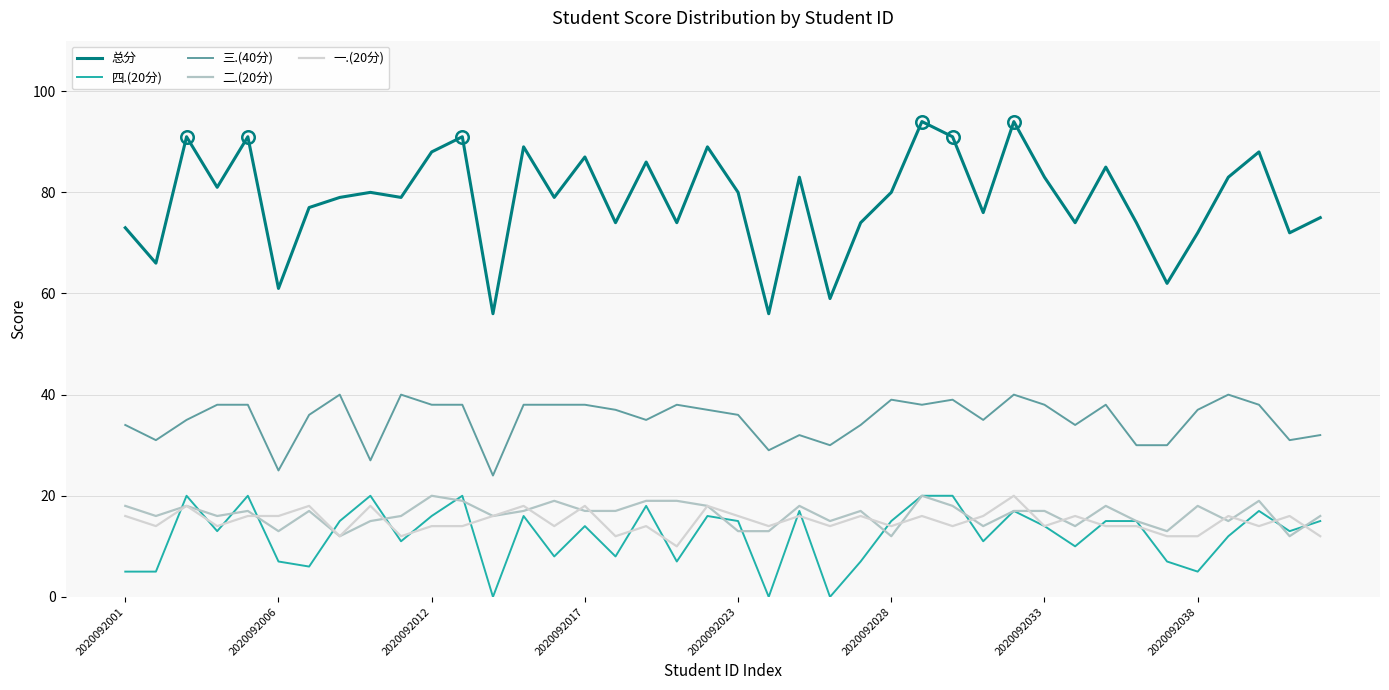

What is the greatest value displayed?

94